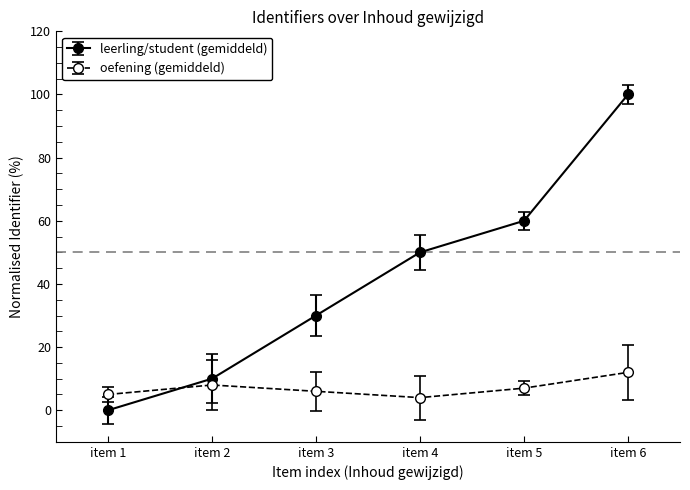

List the series in order of their overall mean, highest first.

leerling/student (gemiddeld), oefening (gemiddeld)